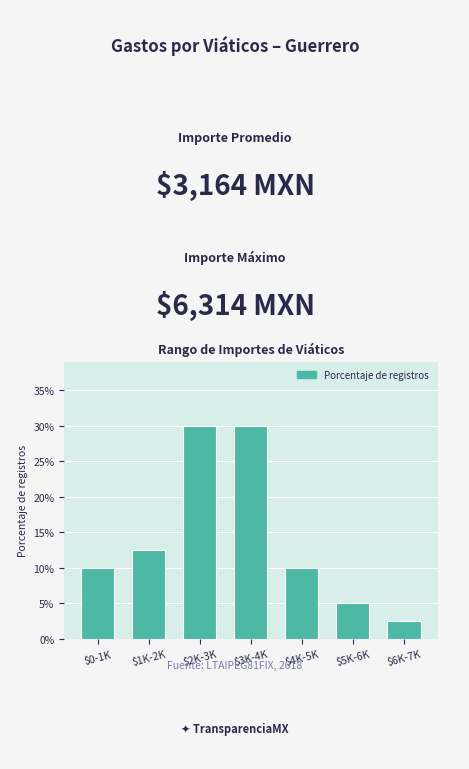

Reading left to right, transcribe all the data shown in this chart.

10.0	12.5	30.0	30.0	10.0	5.0	2.5